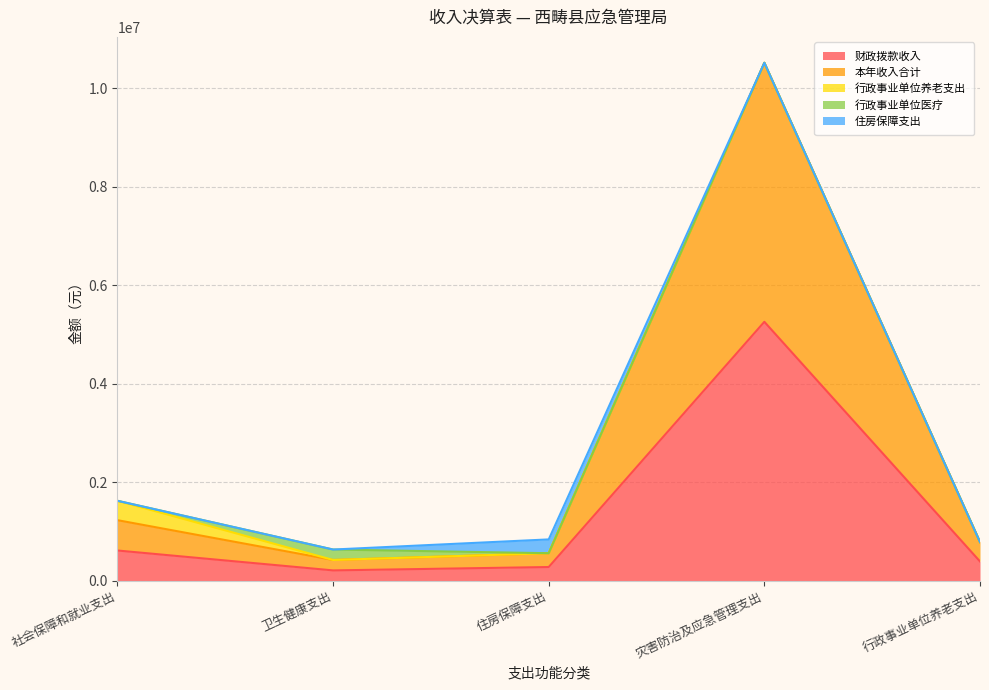

The value of 行政事业单位医疗 at 住房保障支出 is 112391.7. True or false?

False